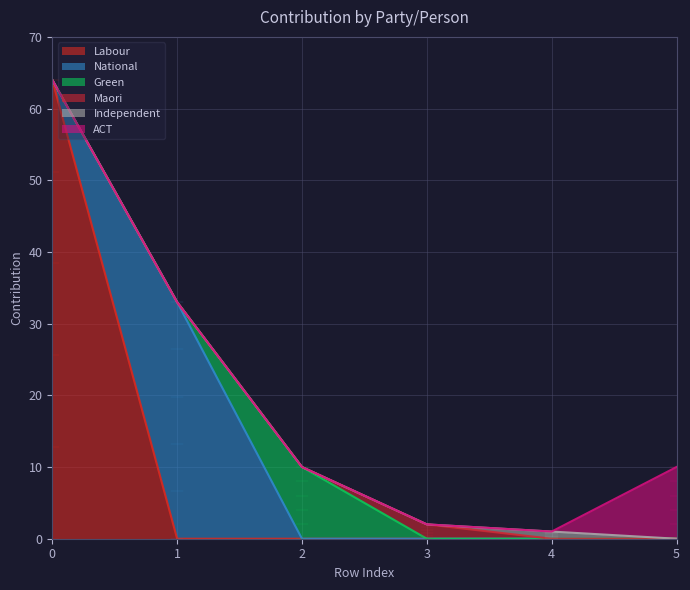

What is the spread (max minus min) of values at 3?

2